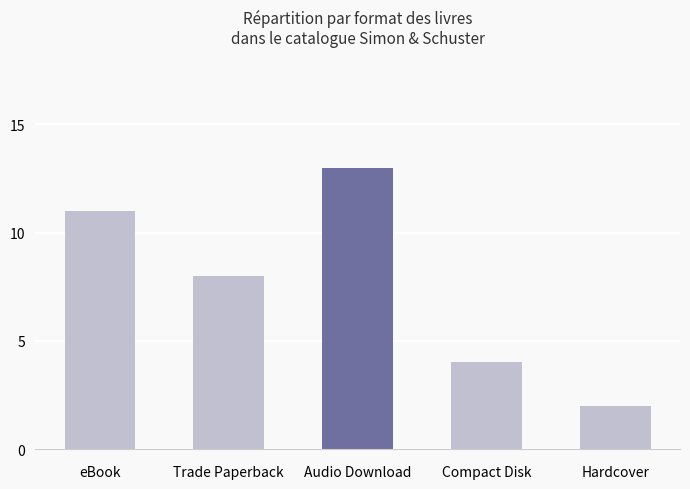

At which category does the chart reach its peak across all series?

Audio Download